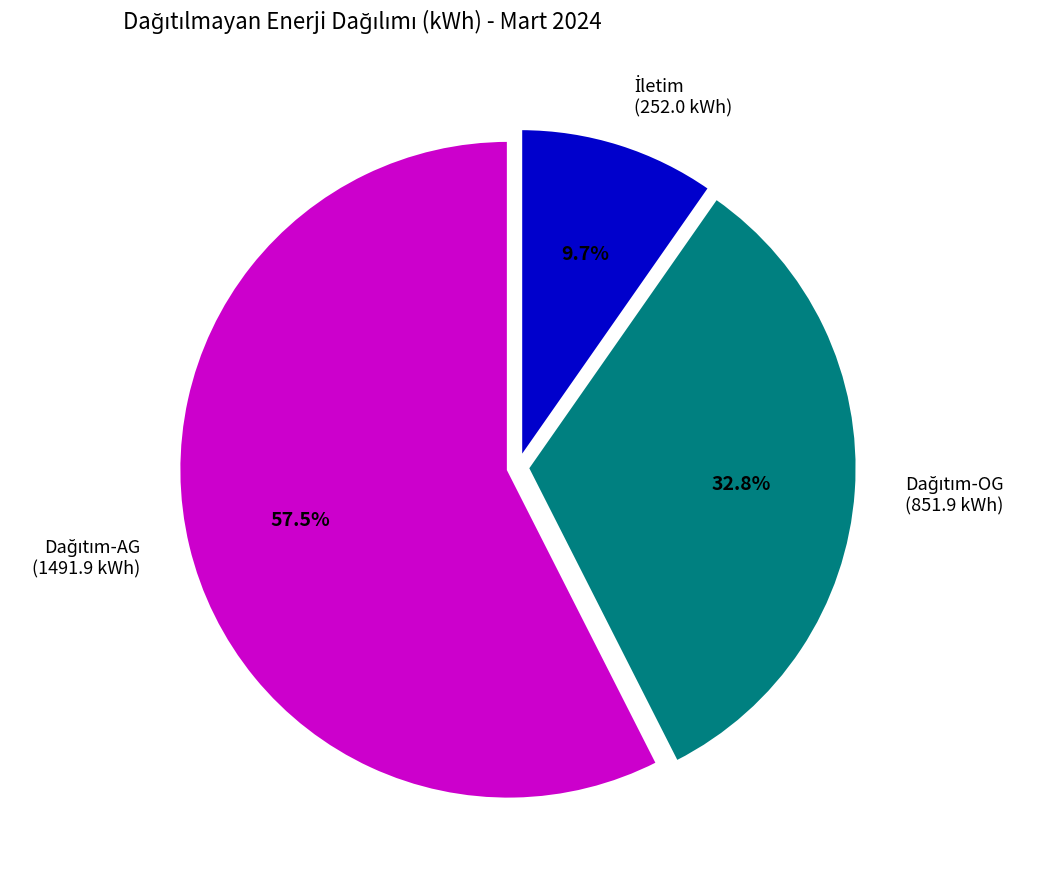

Is there a majority slice in this chart?

Yes